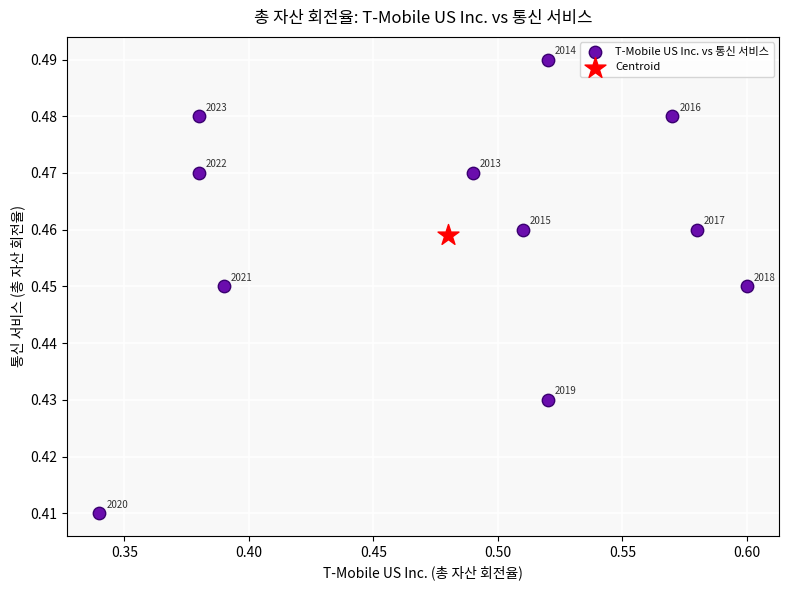

What are all the series names shown in the legend?

T-Mobile US Inc. vs 통신 서비스, Centroid